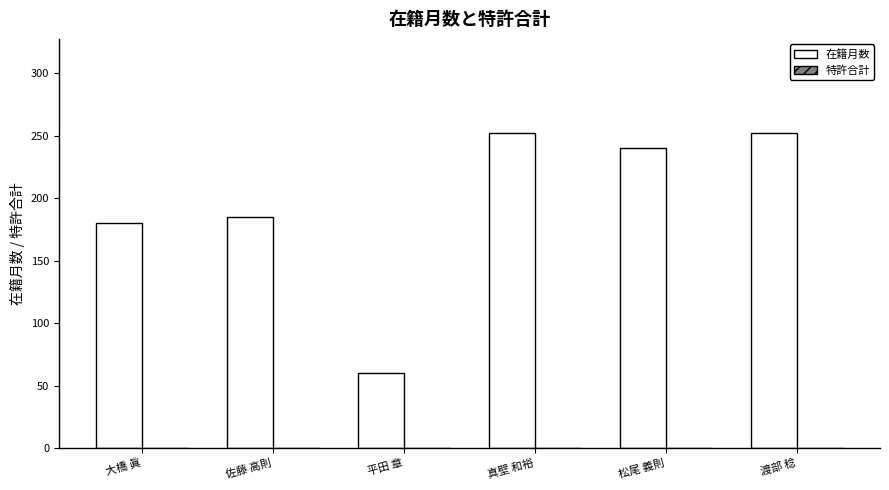

What is the label of the 6th bar from the right?

大橋 眞